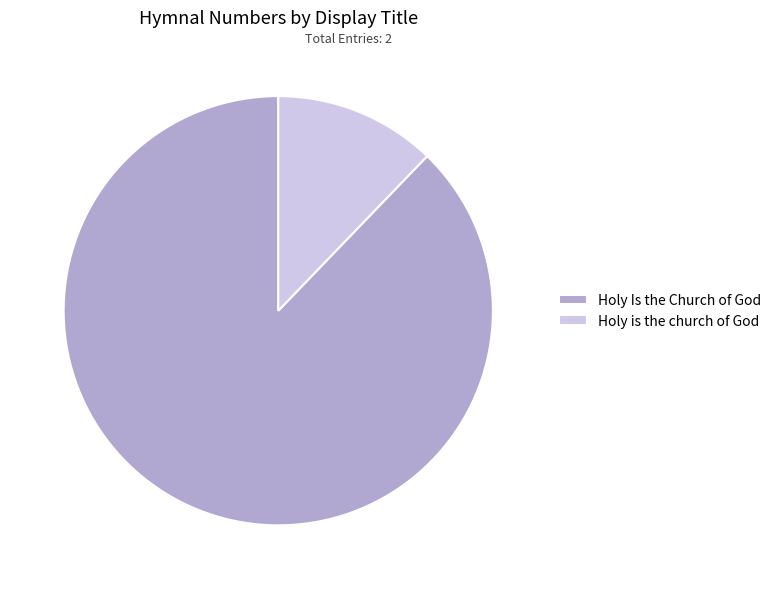

Which slice is the largest?

Holy Is the Church of God